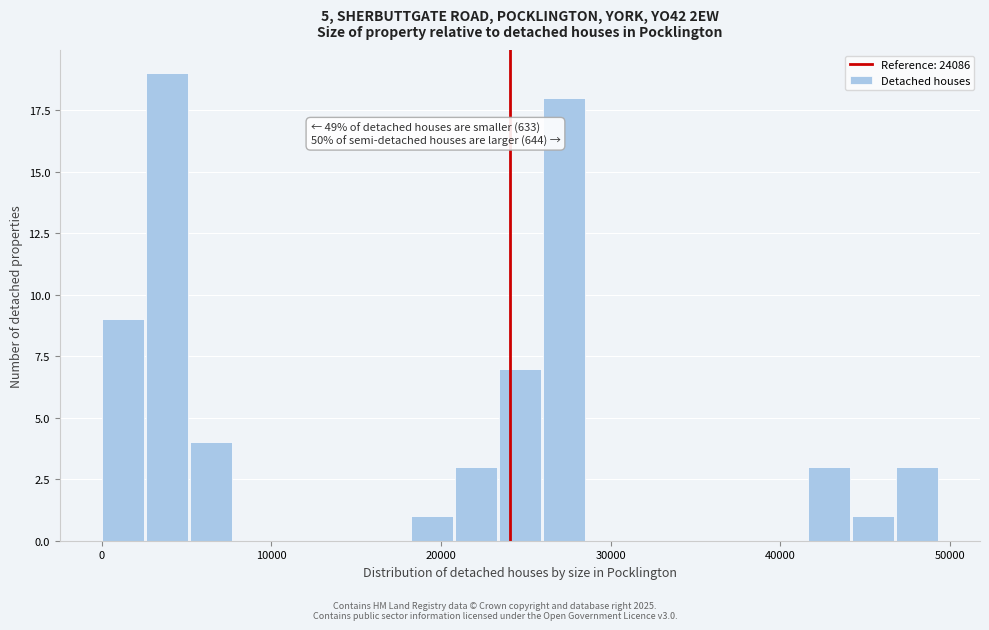

Around what value on the x-axis is the tallest bar? Give the approximate position of its centre, as read against the axis.

4000